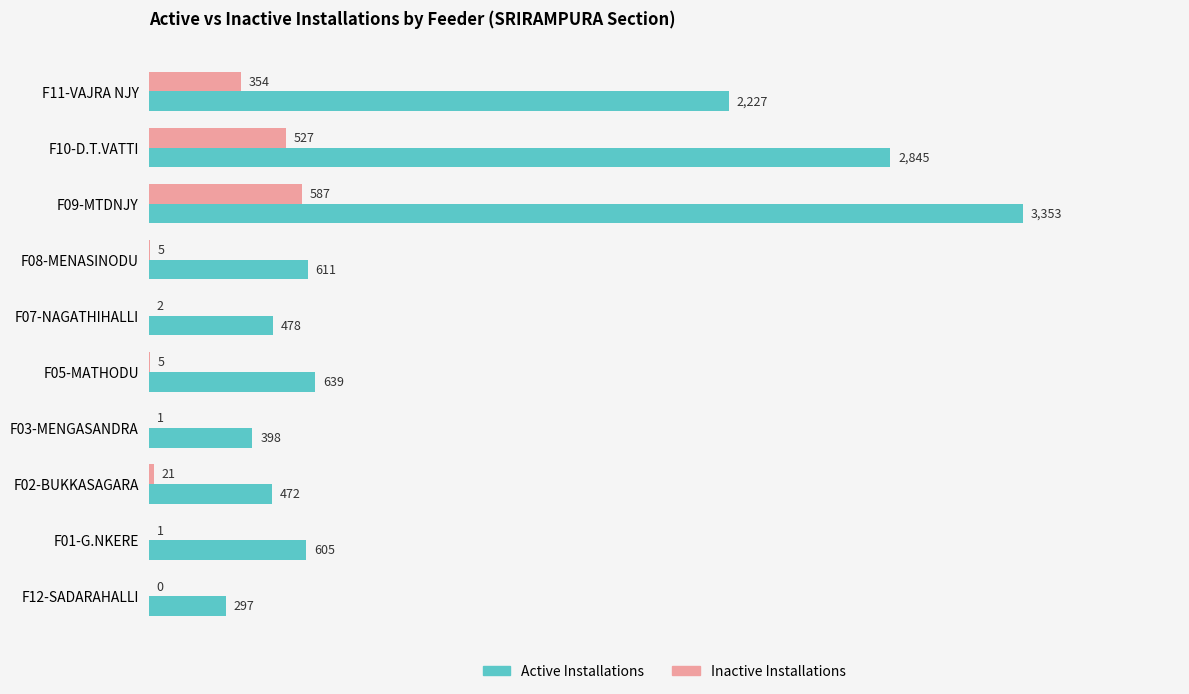

Which series changed the most between F08-MENASINODU and F02-BUKKASAGARA?

Active Installations